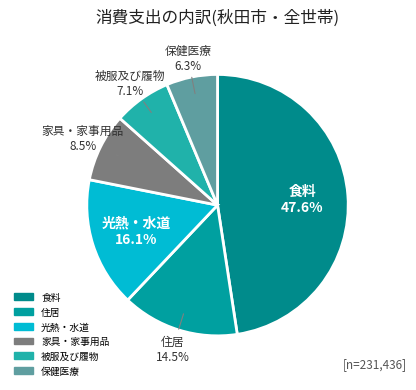

To the nearest percent, what is the average slice percentage?

17%